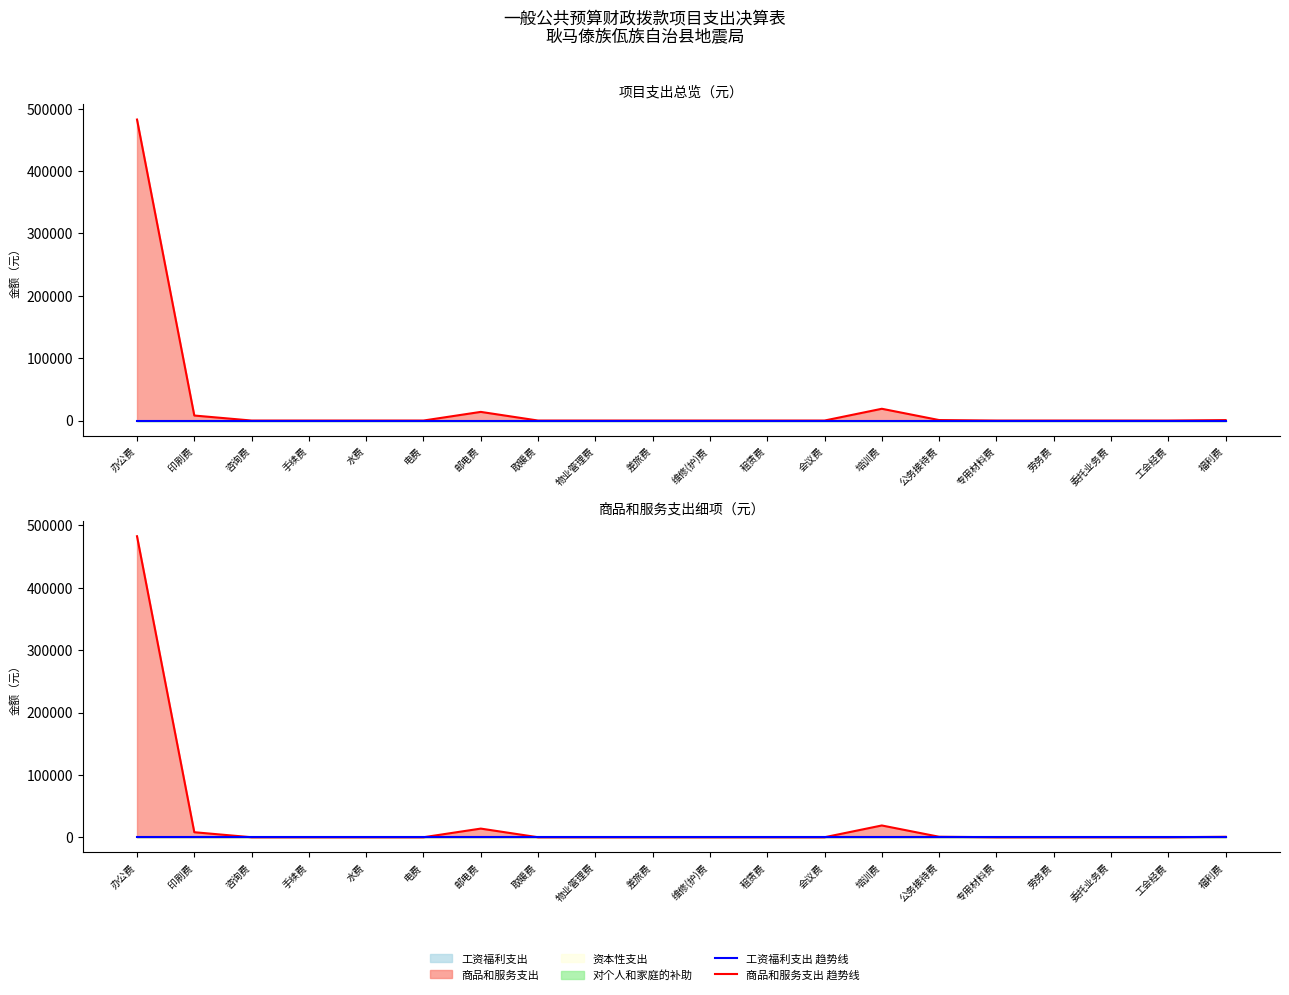

How many data points does each series have?

20